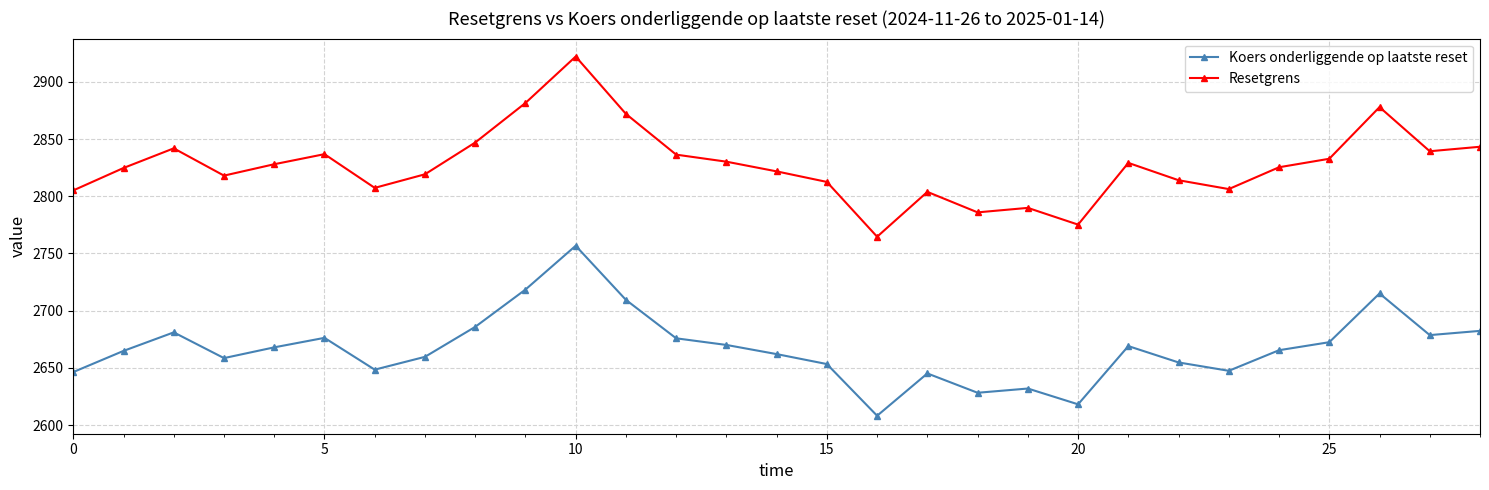

True or false: Resetgrens has more than 2 points higher than both neighbors.

True